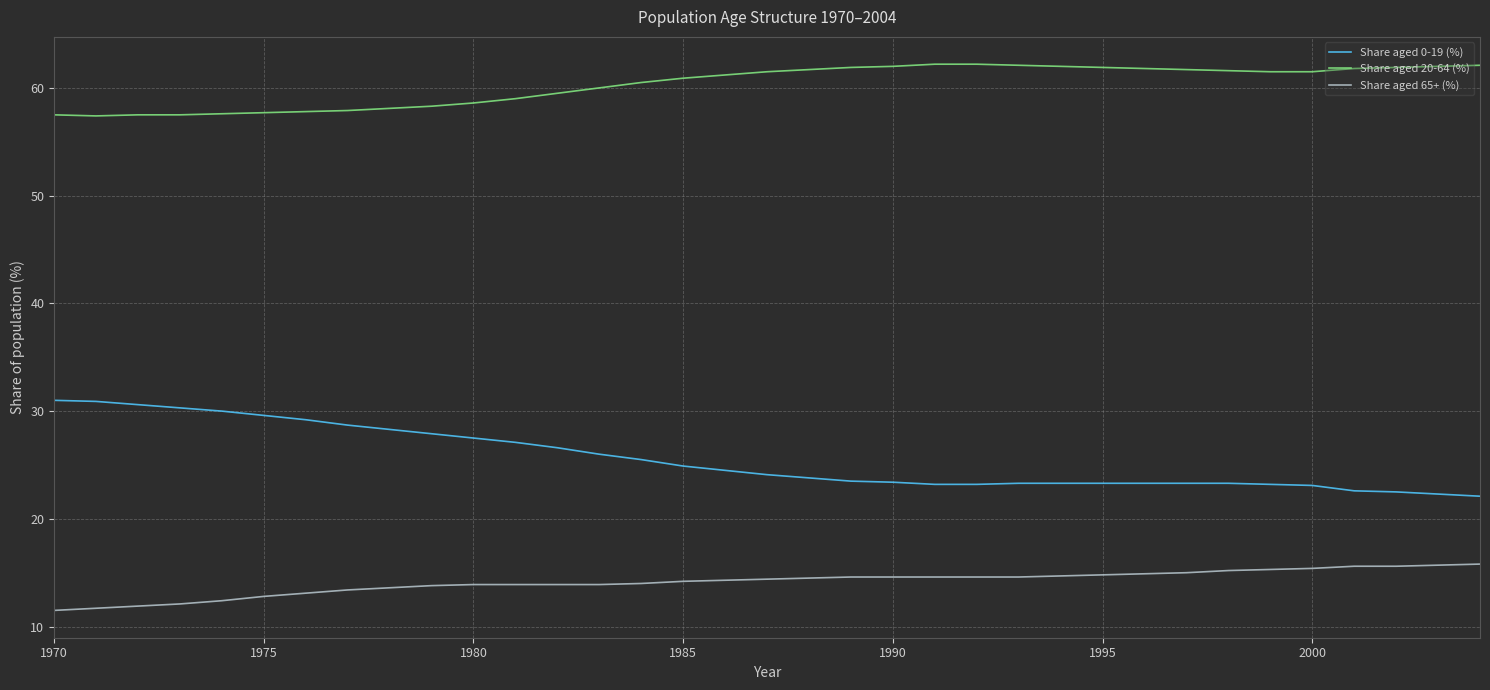

Rank the series by their average value, from lowest to highest.

Share aged 65+ (%), Share aged 0-19 (%), Share aged 20-64 (%)